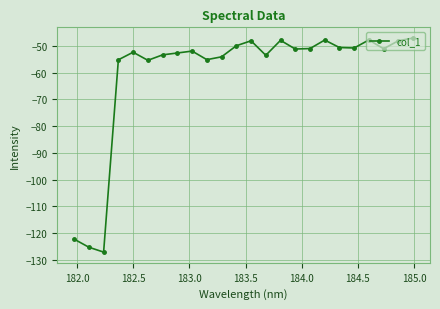

What is the sum of all values?

-1449.0